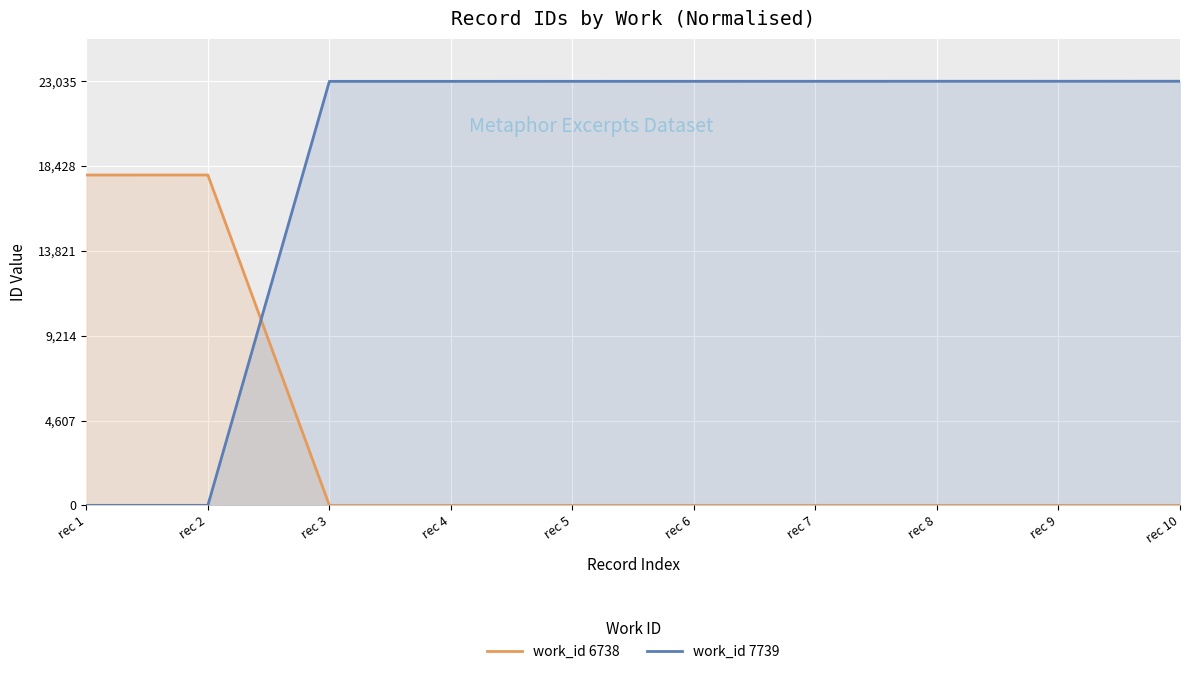

What are all the series names shown in the legend?

work_id 6738, work_id 7739